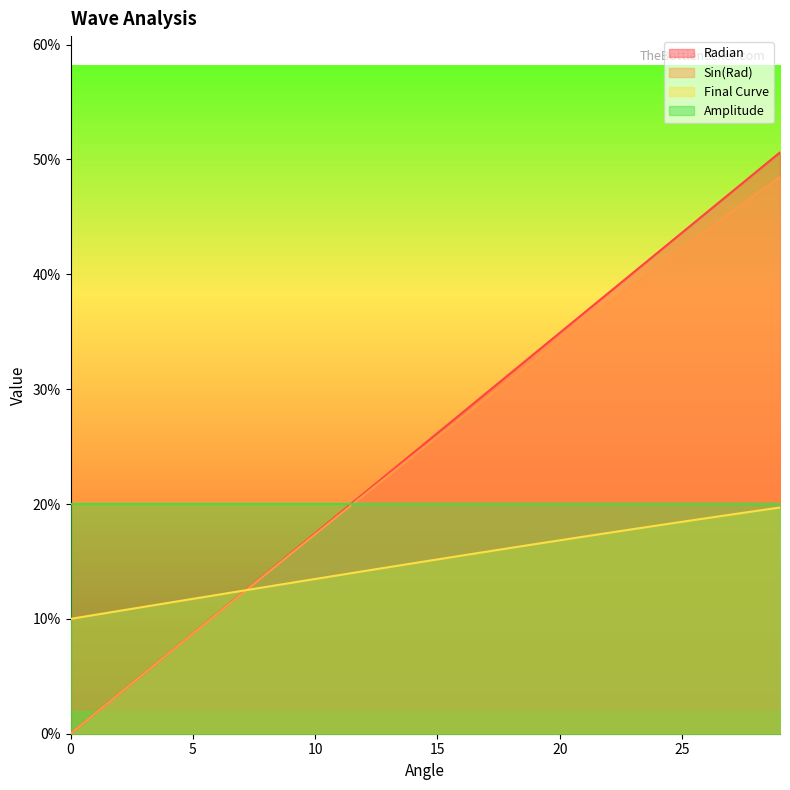

True or false: Radian has a value of 0.0 at 2.

False